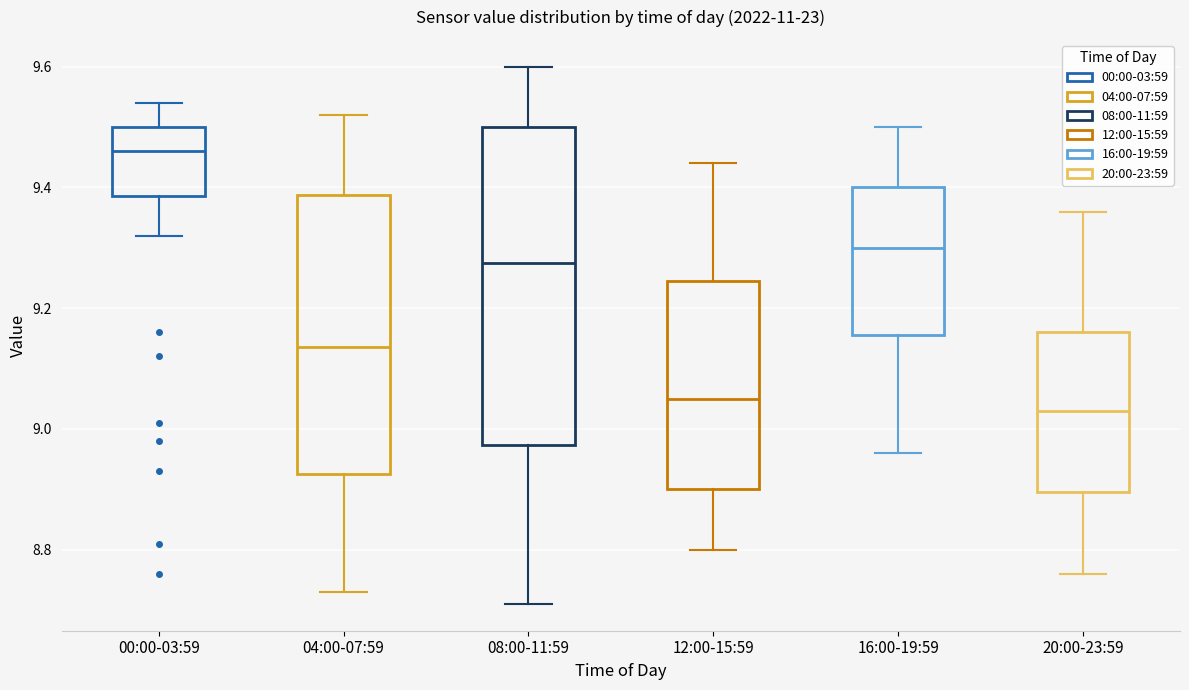

Which box is the tallest, from its lower edge to its upper edge?

08:00-11:59